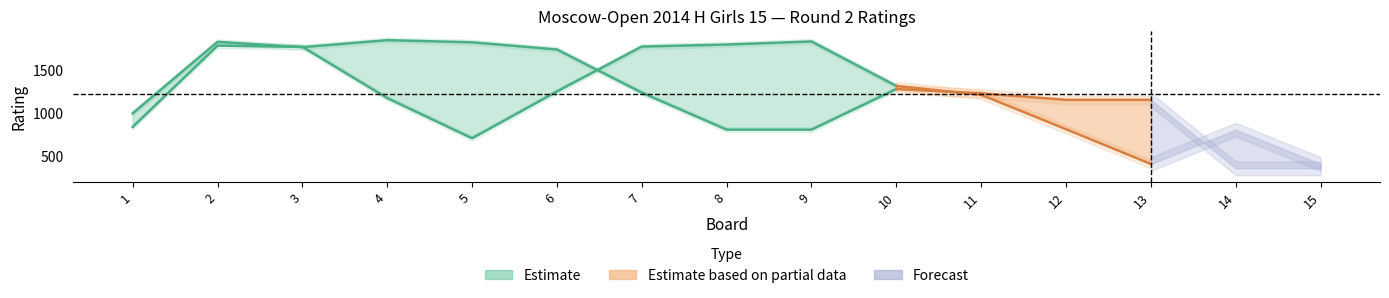

After their last crossing, which series has the higher values: White Rating or Black Rating?

White Rating